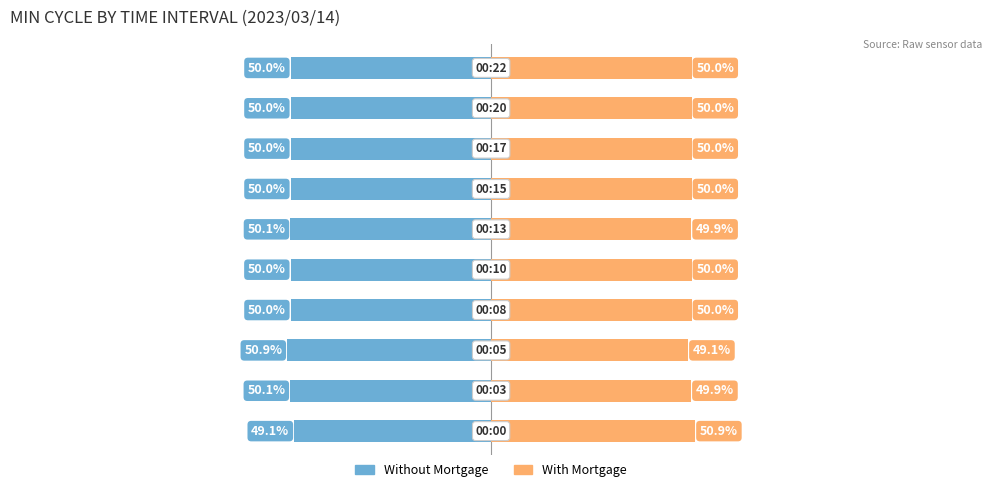

Reading left to right, what are all the values shown in this chart?

Without Mortgage: 0=-49.1	1=-50.1	2=-50.9	3=-50.0	4=-50.0	5=-50.1	6=-50.0	7=-50.0	8=-50.0	9=-50.0
With Mortgage: 0=50.9	1=49.9	2=49.1	3=50.0	4=50.0	5=49.9	6=50.0	7=50.0	8=50.0	9=50.0